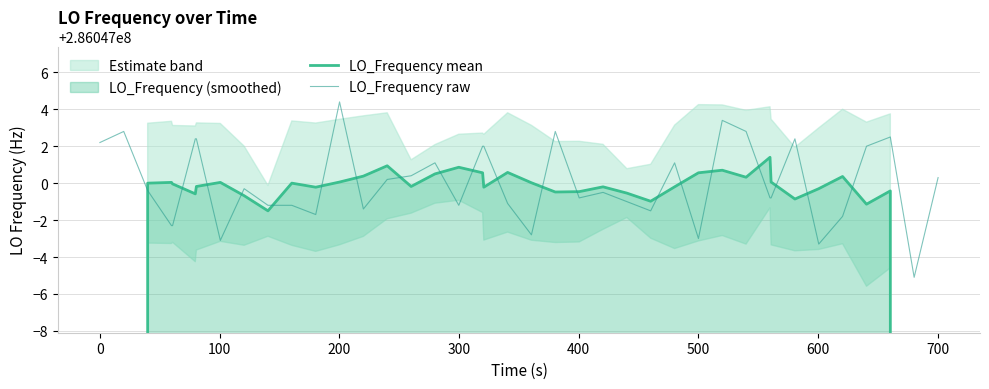

List the series in order of their overall mean, highest first.

LO_Frequency raw, LO_Frequency mean